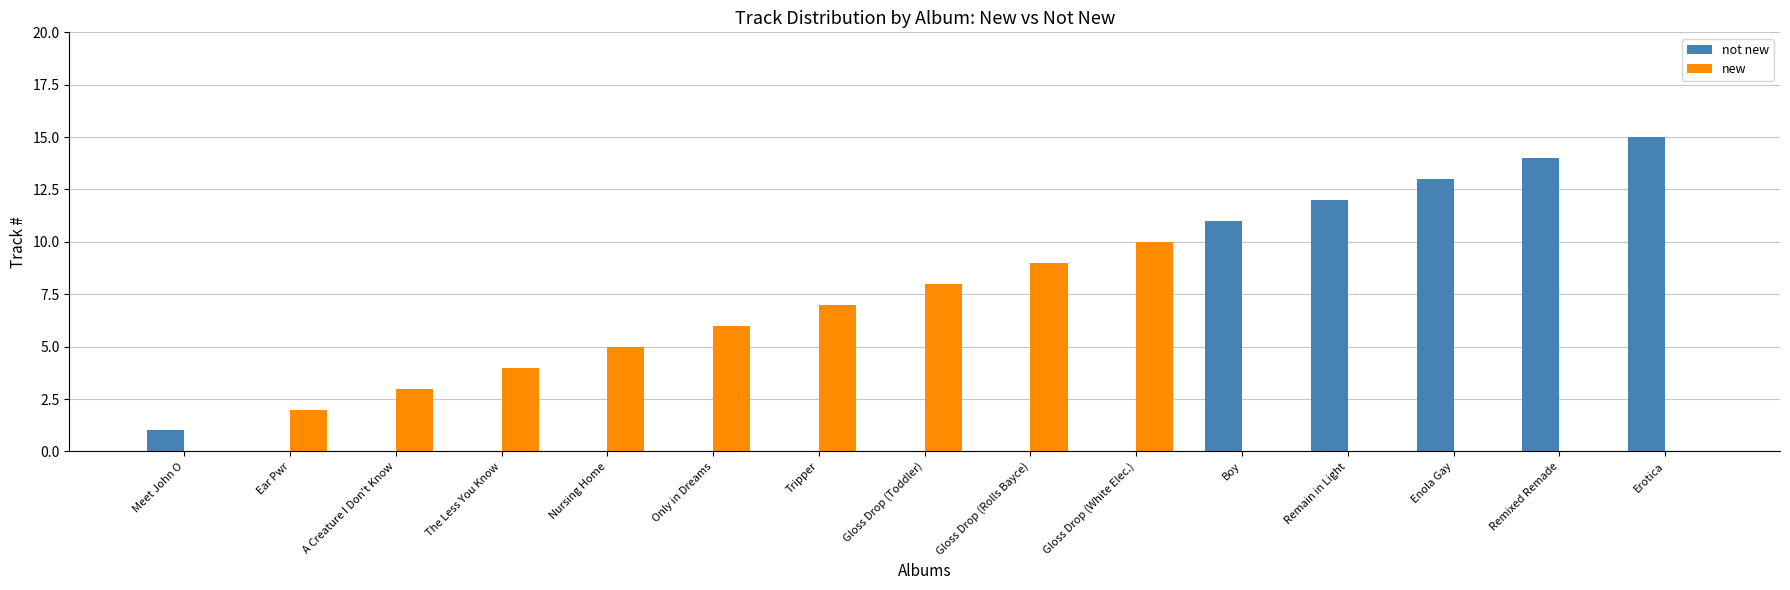

At which category is the sum across all series the highest?

Erotica